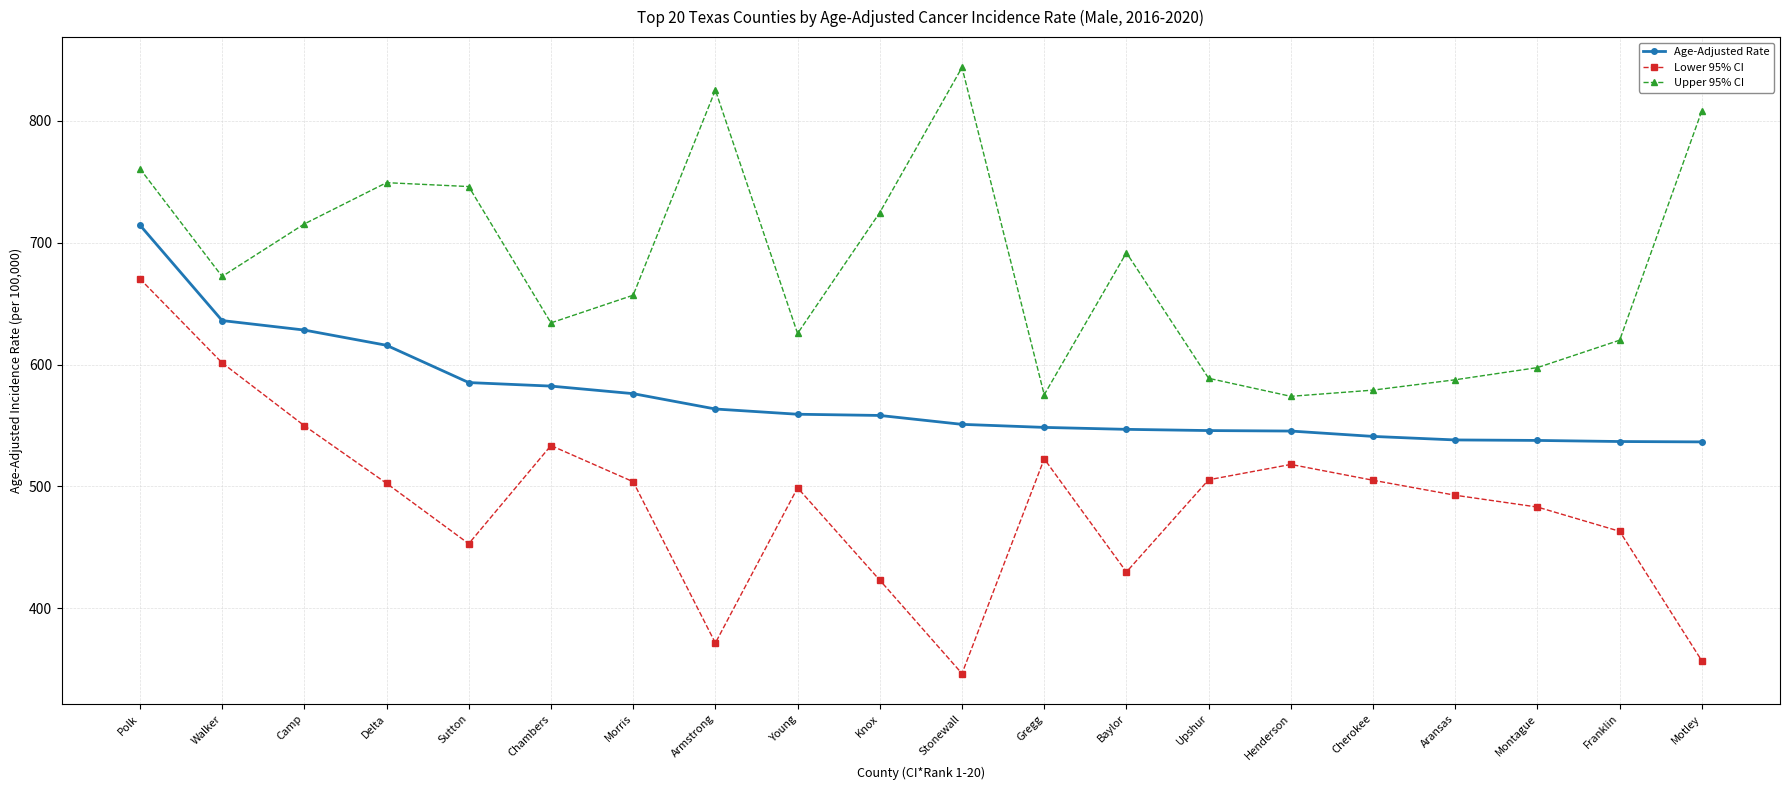

What is the sum of all Upper 95% CI values?

13576.5